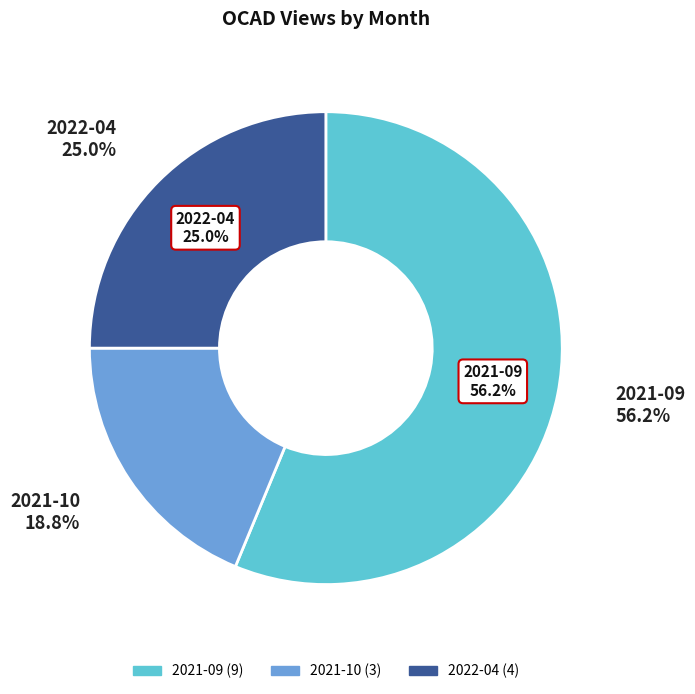

Which category has the biggest portion of the pie?

2021-09